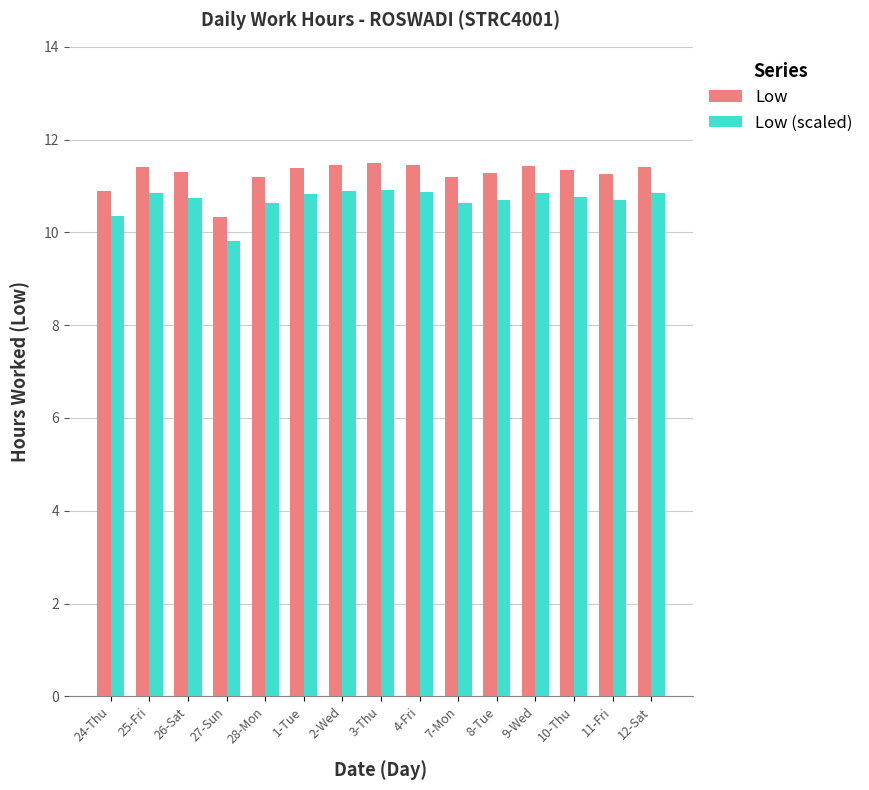

At how many categories does at least one series exceed 11?

13